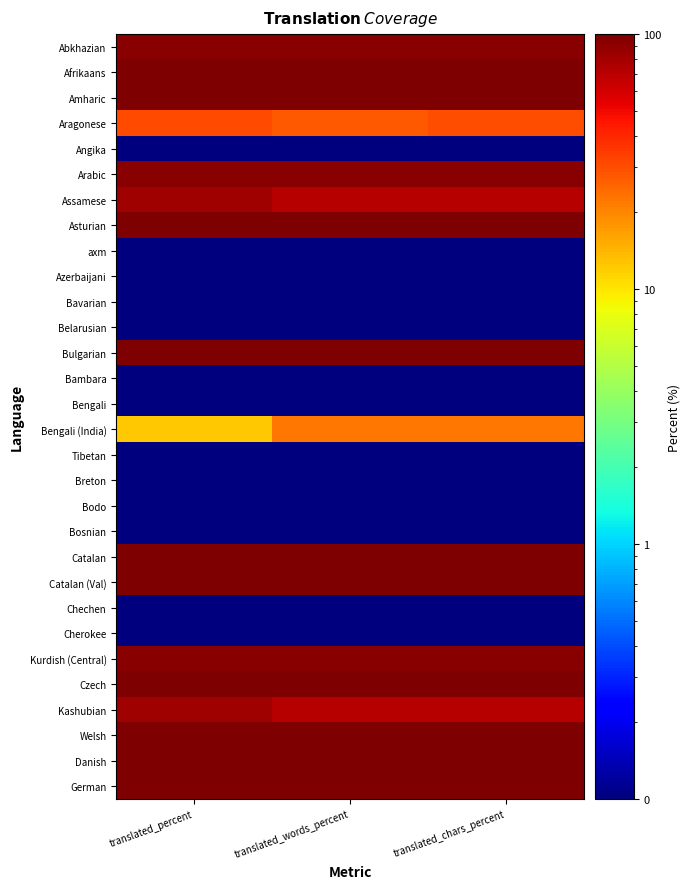

At how many categories does at least one series exceed 32?

3